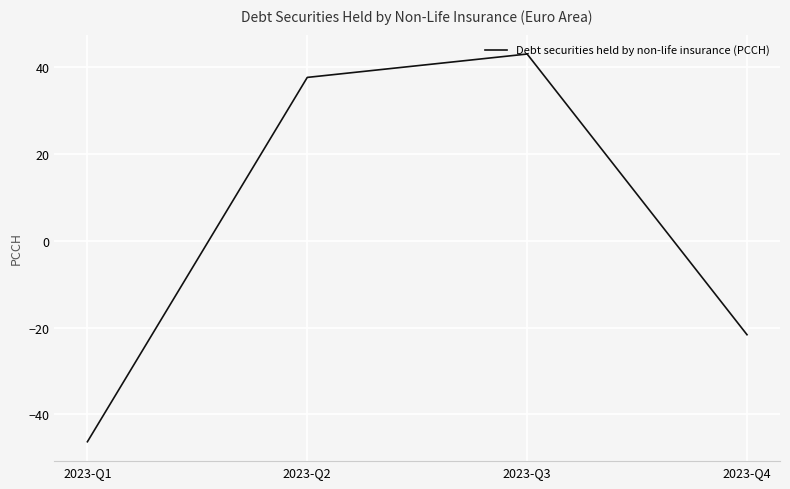

What is the difference between the maximum and second lowest values?

64.7